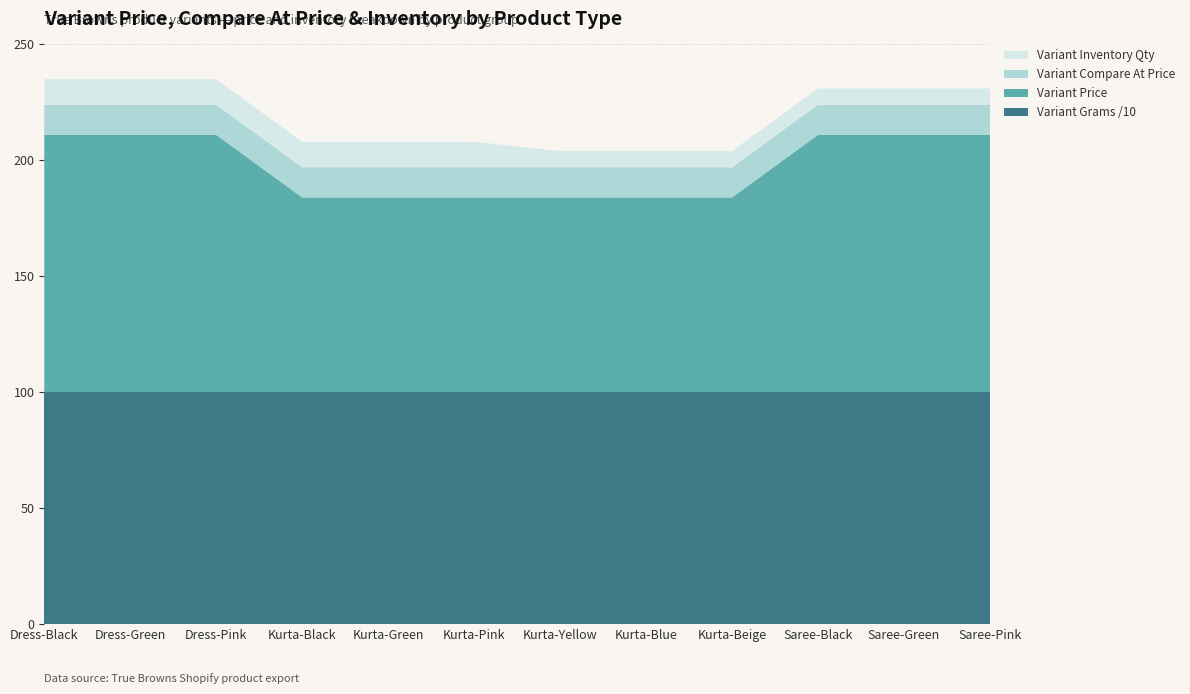

The Variant Grams /10 series shows 100 at Saree-Pink. True or false?

True